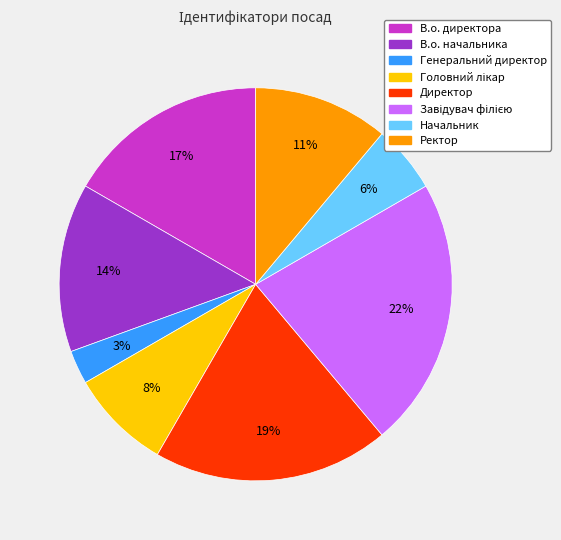

Between Генеральний директор and Директор, which is larger?

Директор